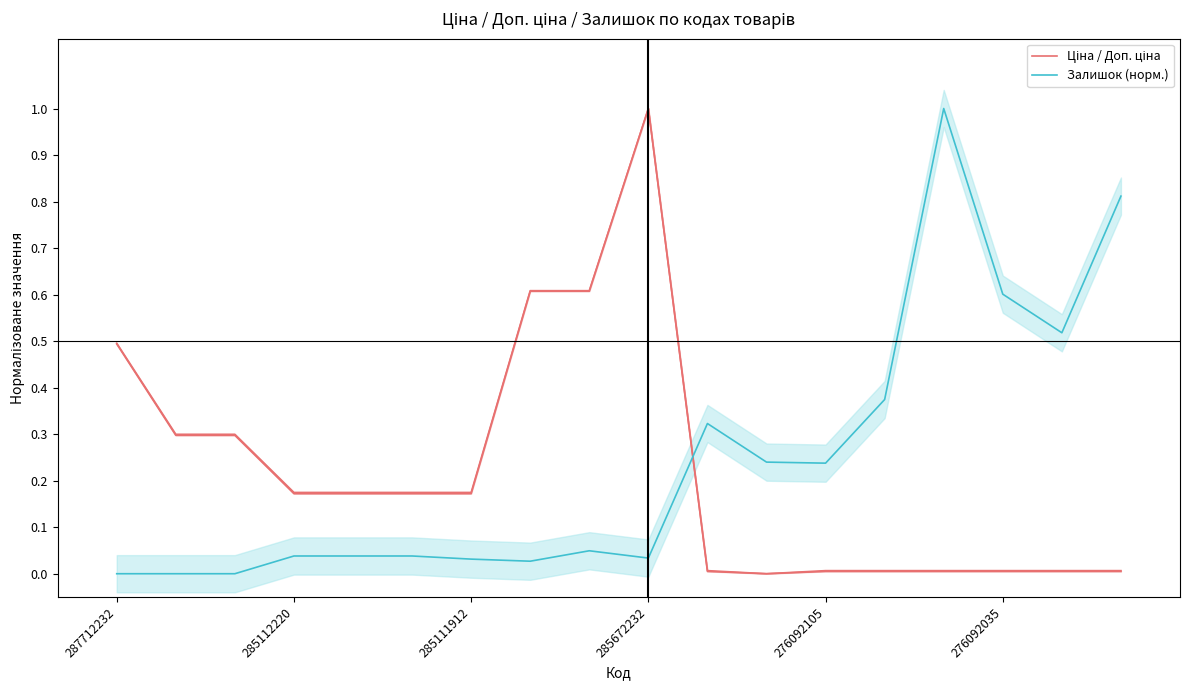

At which category is the sum across all series the highest?

285672232